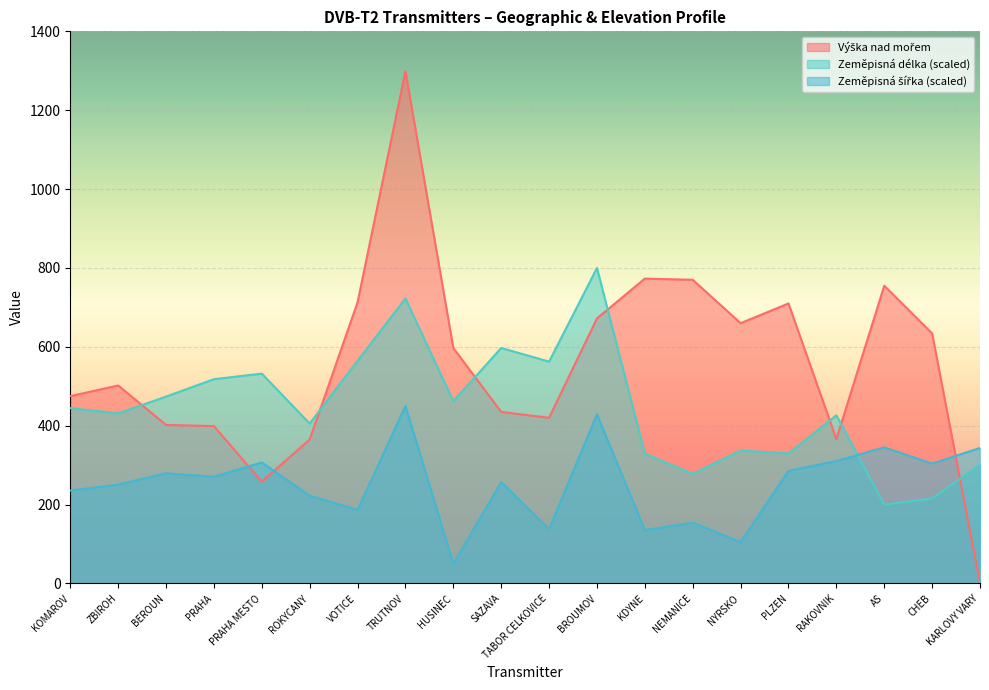

What is the greatest value displayed?

1299.0